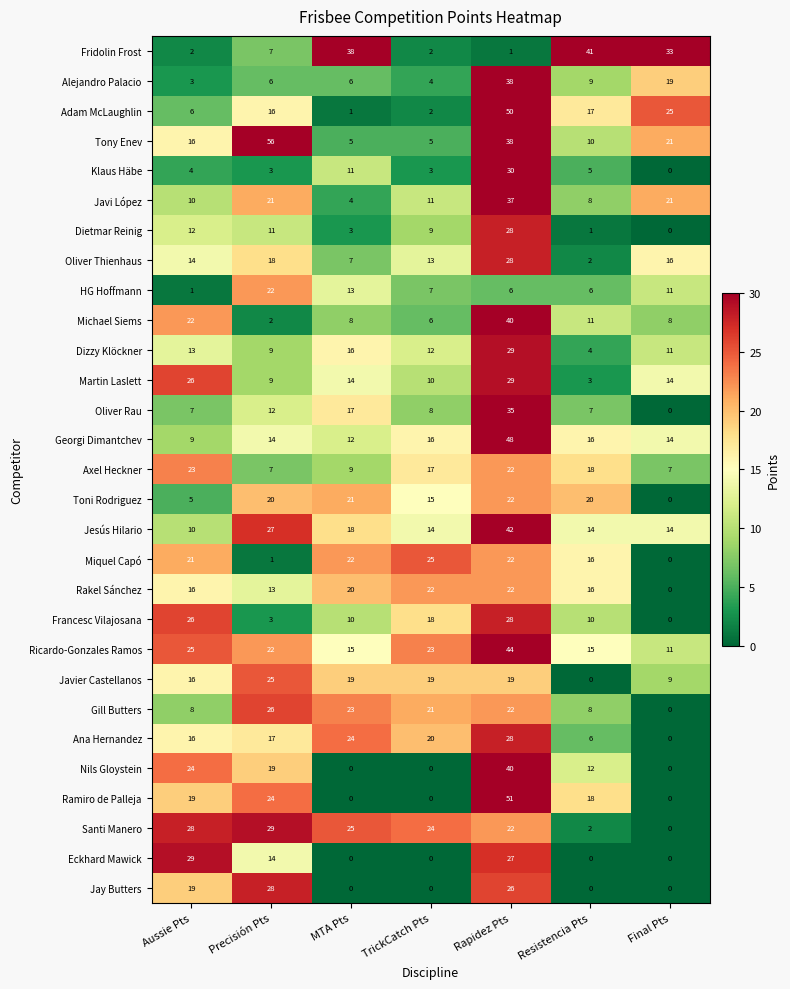

Which label corresponds to the largest value in the chart?

Precisión Pts